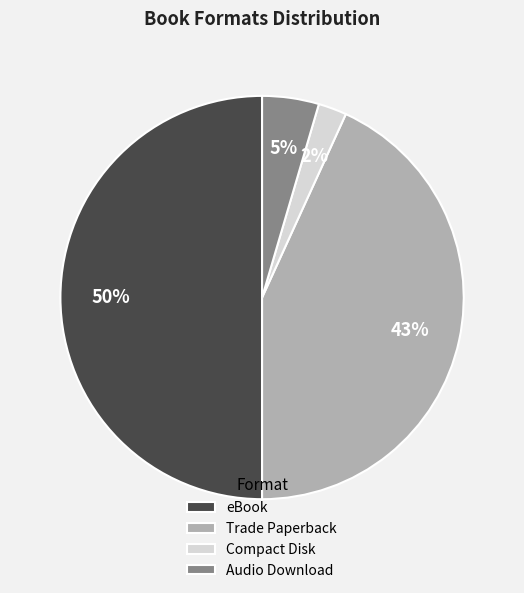

Rank the categories by value from highest to lowest.

eBook, Trade Paperback, Audio Download, Compact Disk